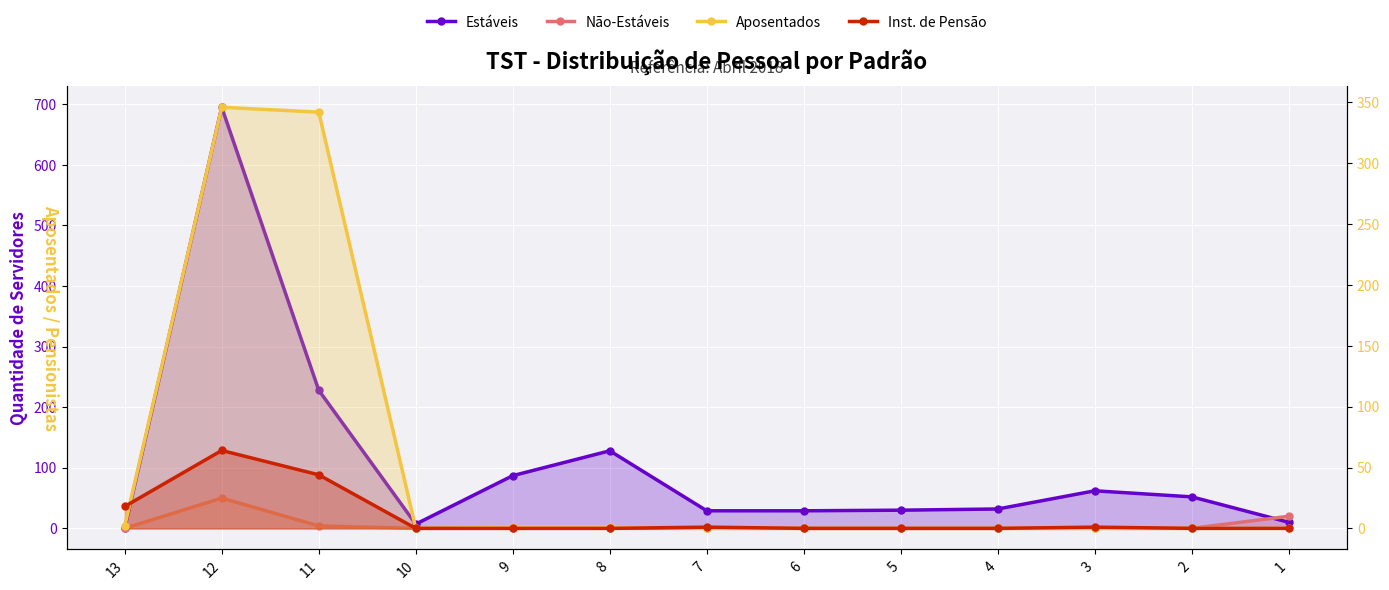

True or false: Não-Estáveis and Aposentados intersect in this chart.

False